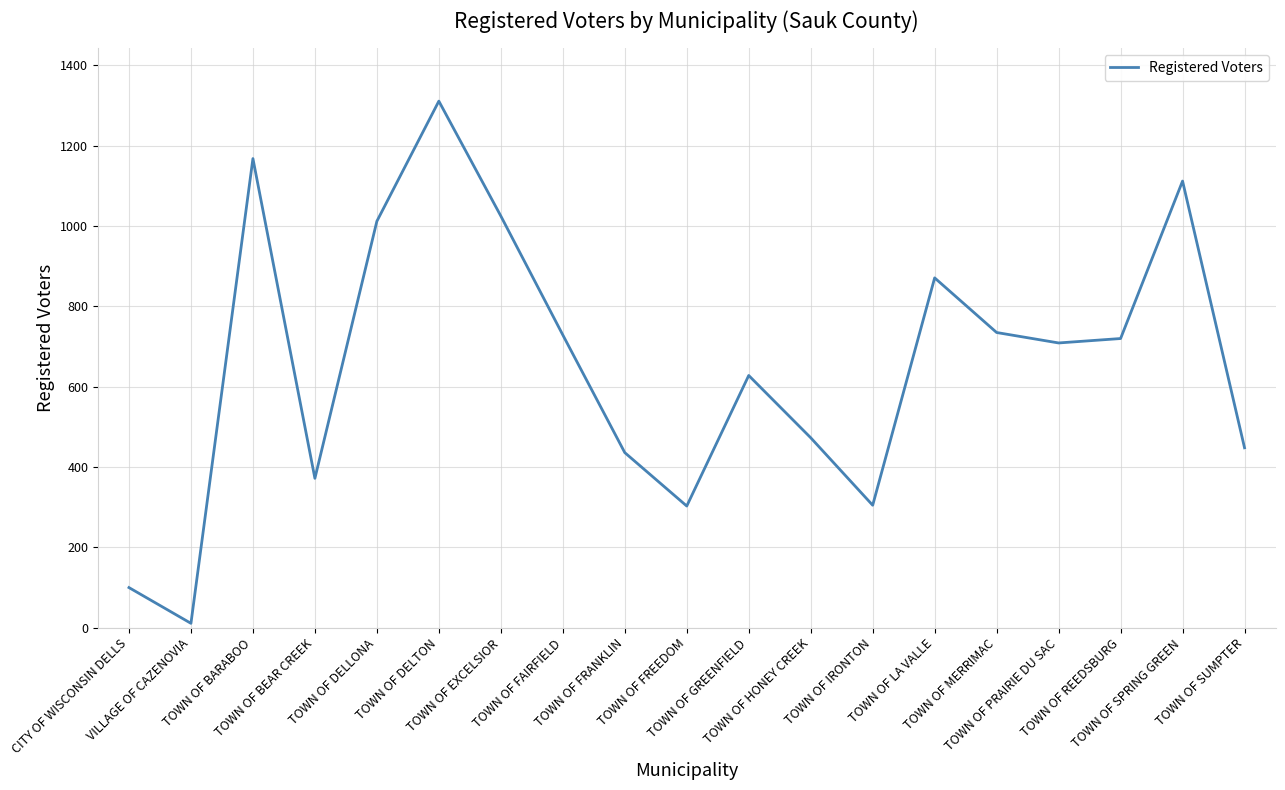

What is the maximum value shown in the chart?

1311